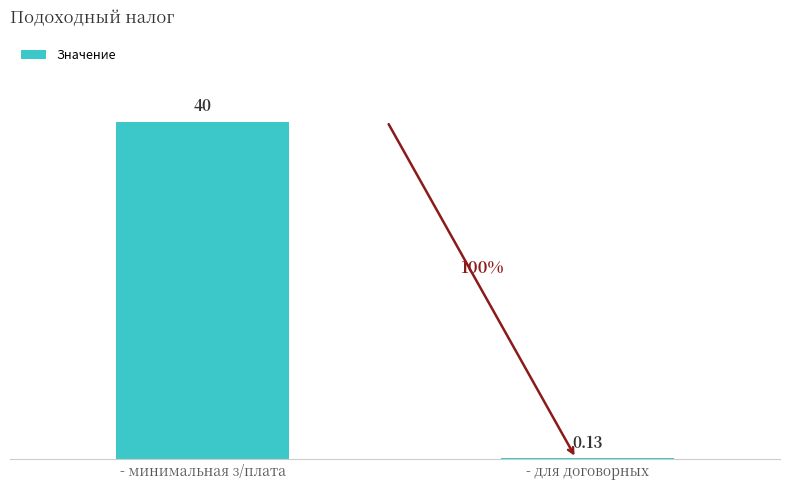

What is the sum of the values at - для договорных and - минимальная з/плата?

40.1